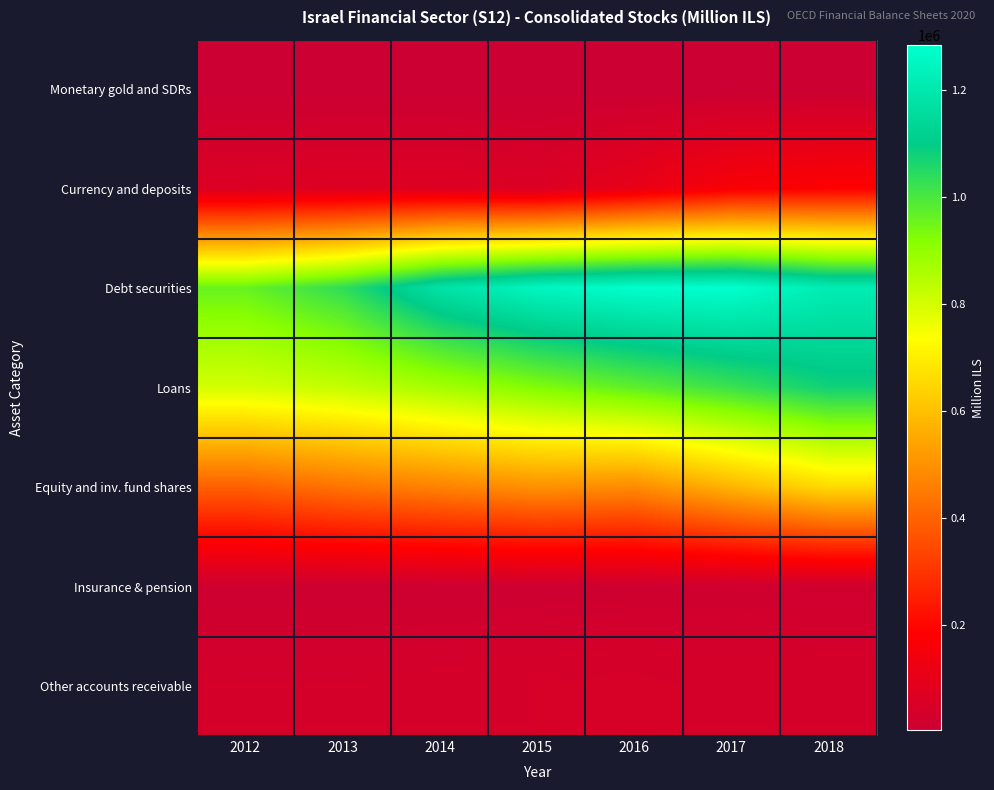

Reading left to right, extract all data points from this chart.

Monetary gold and SDRs: 2012=4761.0	2013=5354.0	2014=4408.0	2015=4591.0	2016=4034.0	2017=4322.0	2018=4996.0
Currency and deposits: 2012=64733.0	2013=71948.0	2014=72254.5	2015=60746.5	2016=108174.3	2017=165828.1	2018=182515.6
Debt securities: 2012=959407.8	2013=1034901.1	2014=1180000.5	2015=1249535.5	2016=1278740.1	2017=1282991.2	2018=1215392.5
Loans: 2012=801559.0	2013=824523.0	2014=871890.5	2015=924817.7	2016=972290.9	2017=1020881.2	2018=1077924.3
Equity and inv. fund shares: 2012=394963.6	2013=437316.6	2014=468670.3	2015=499821.0	2016=487251.2	2017=577134.6	2018=658229.8
Insurance & pension: 2012=14615.0	2013=14945.0	2014=14628.0	2015=13931.9	2016=16340.0	2017=18639.6	2018=20359.6
Other accounts receivable: 2012=35589.6	2013=35101.3	2014=39117.5	2015=44260.2	2016=47791.9	2017=39783.0	2018=42296.8